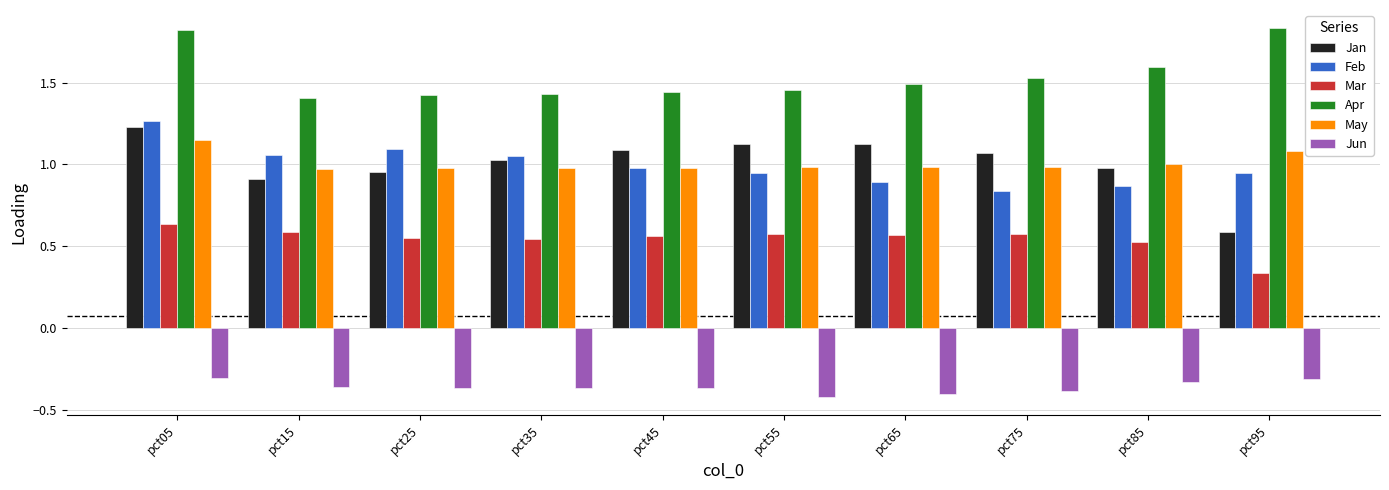

At which label is Jan closest to 0?

pct95